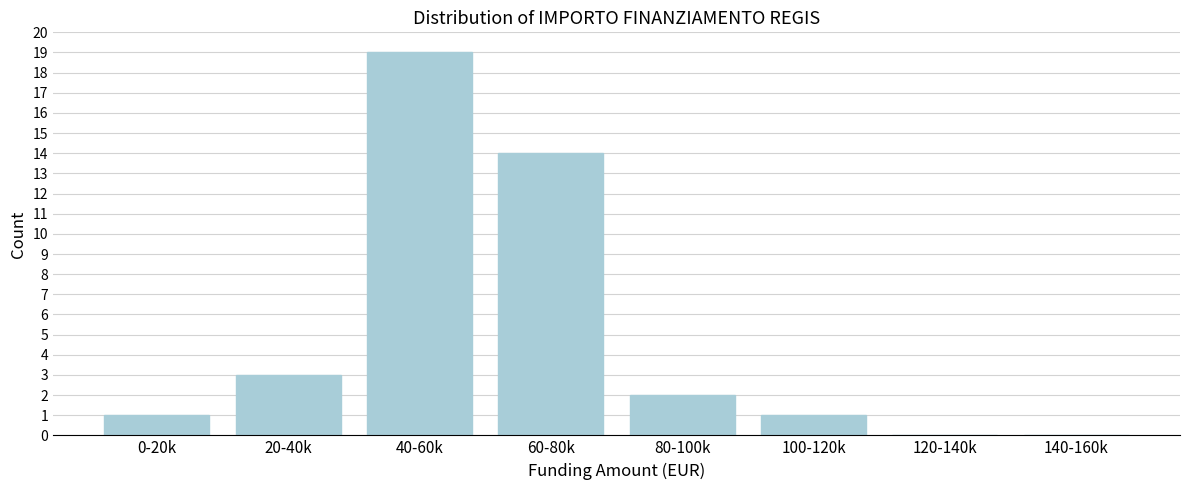

Reading left to right, what are all the values shown in this chart?

0-20k=1	20-40k=3	40-60k=19	60-80k=14	80-100k=2	100-120k=1	120-140k=0	140-160k=0